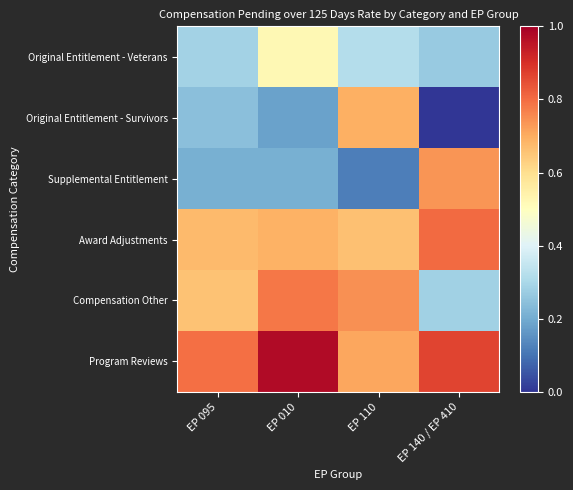

Reading left to right, list all the values displayed in this chart.

Original Entitlement - Veterans: EP 095=0.3	EP 010=0.5	EP 110=0.3	EP 140 / EP 410=0.3
Original Entitlement - Survivors: EP 095=0.2	EP 010=0.2	EP 110=0.7	EP 140 / EP 410=0.0
Supplemental Entitlement: EP 095=0.2	EP 010=0.2	EP 110=0.1	EP 140 / EP 410=0.7
Award Adjustments: EP 095=0.7	EP 010=0.7	EP 110=0.7	EP 140 / EP 410=0.8
Compensation Other: EP 095=0.7	EP 010=0.8	EP 110=0.7	EP 140 / EP 410=0.3
Program Reviews: EP 095=0.8	EP 010=1.0	EP 110=0.7	EP 140 / EP 410=0.9